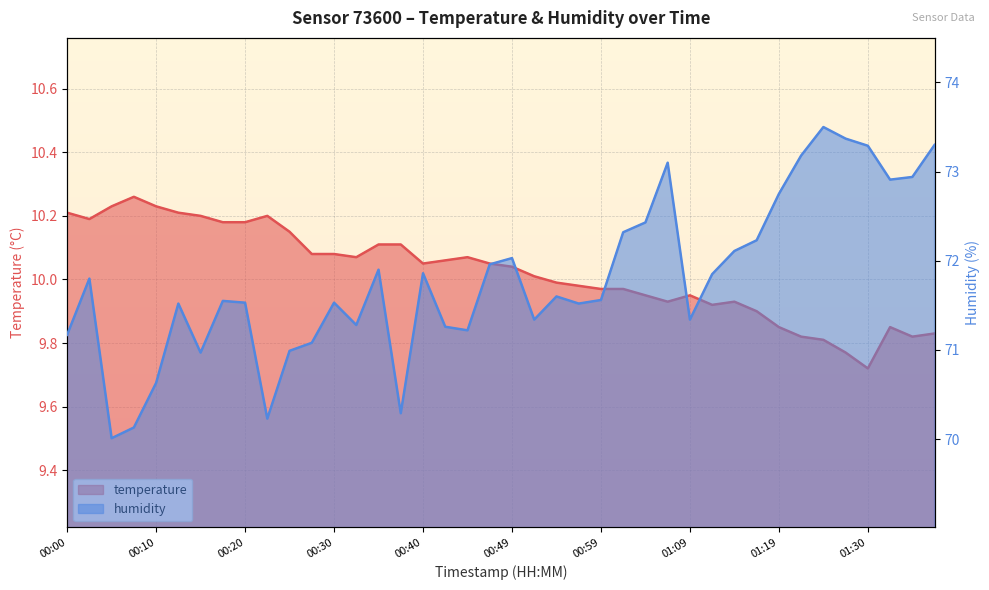

The value of humidity at 00:13 is 71.5. True or false?

True